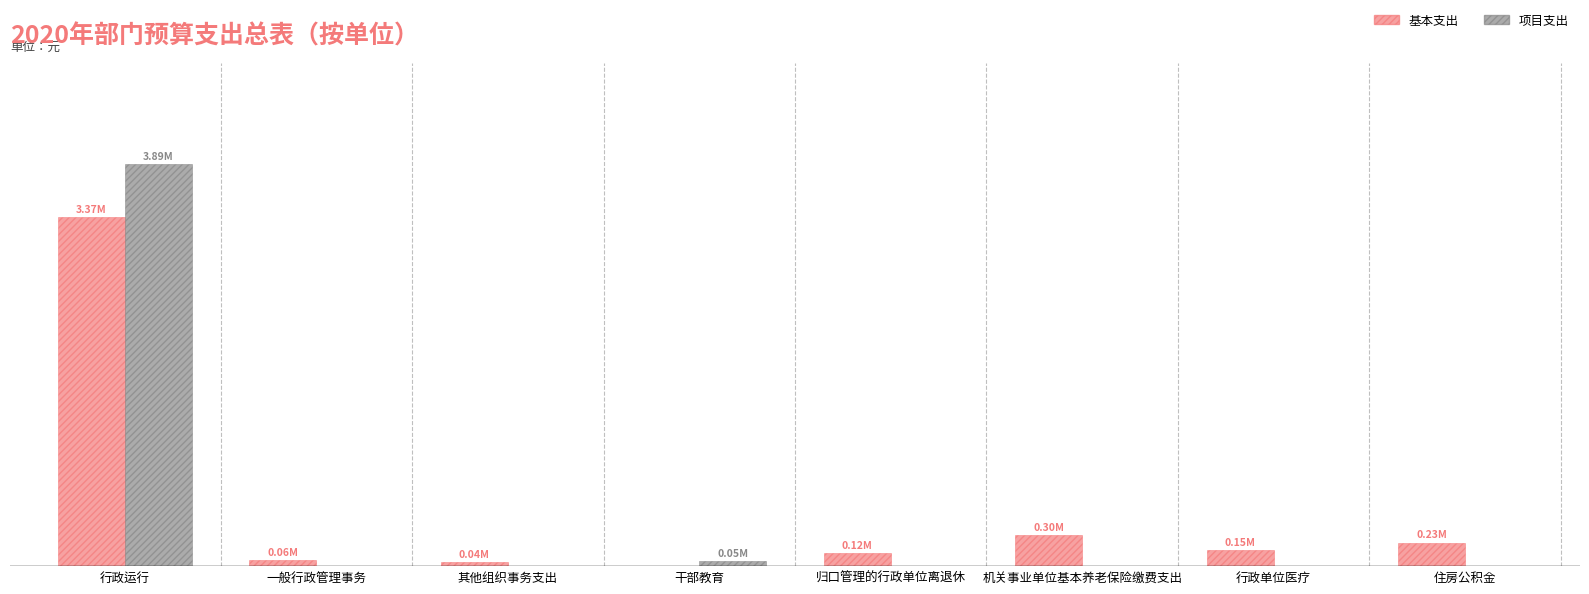

Which series has the largest range (max minus min)?

项目支出